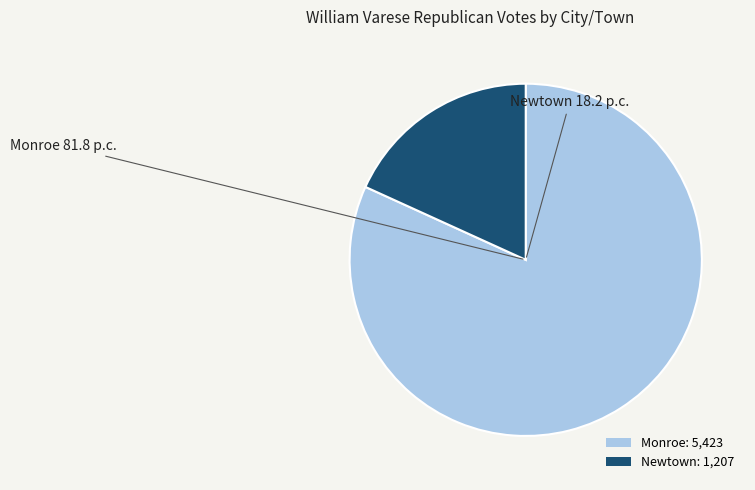

Count the number of slices in the pie.

2